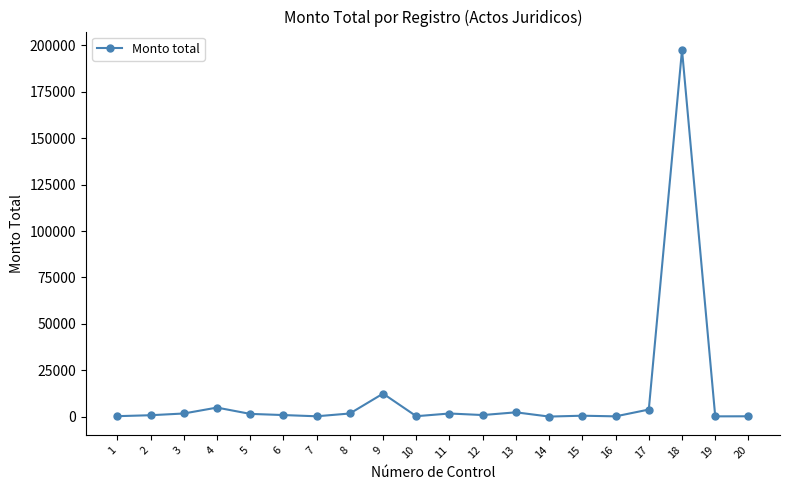

Is it true that the value at 9 is 12444.9?

True